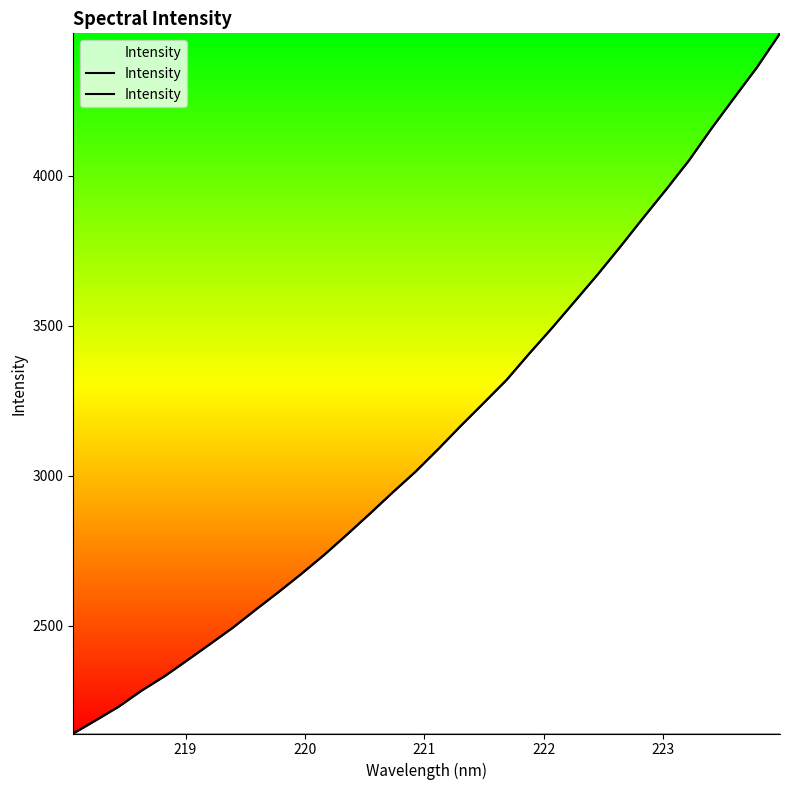

The value at 28 is 2247.3. True or false?

False